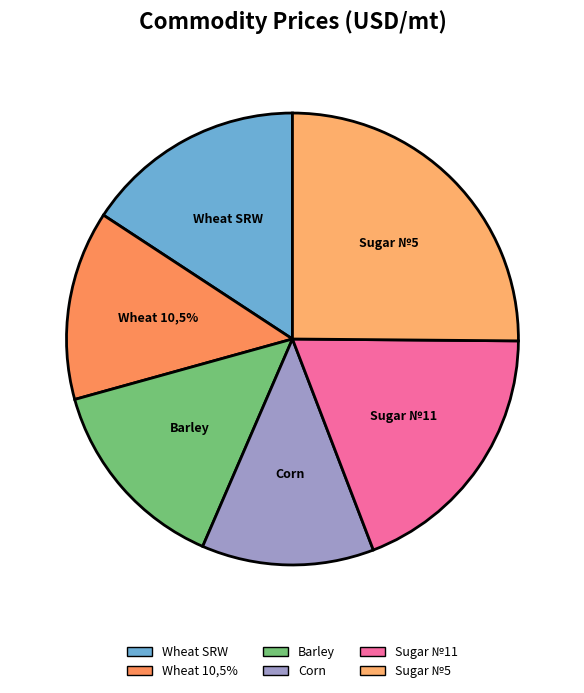

True or false: Wheat 10,5% accounts for 20% of the total.

False